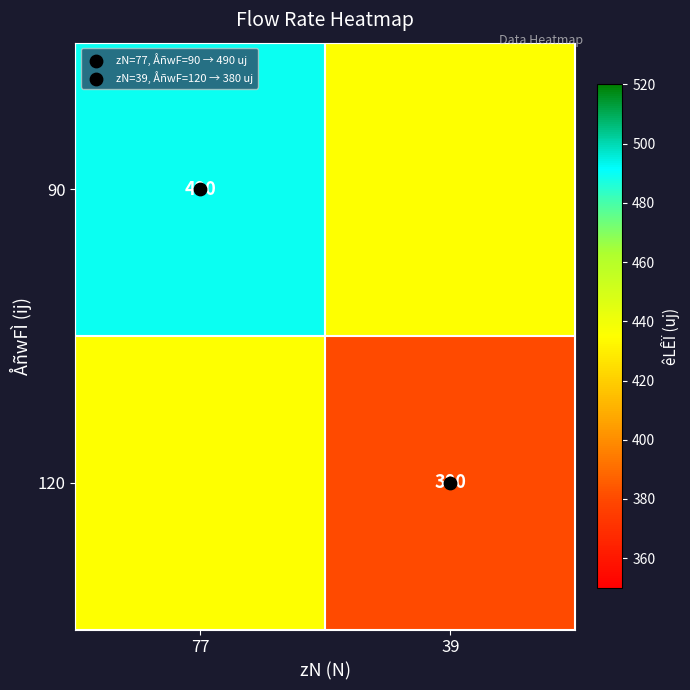

How many data points in 120 are less than 435?

1